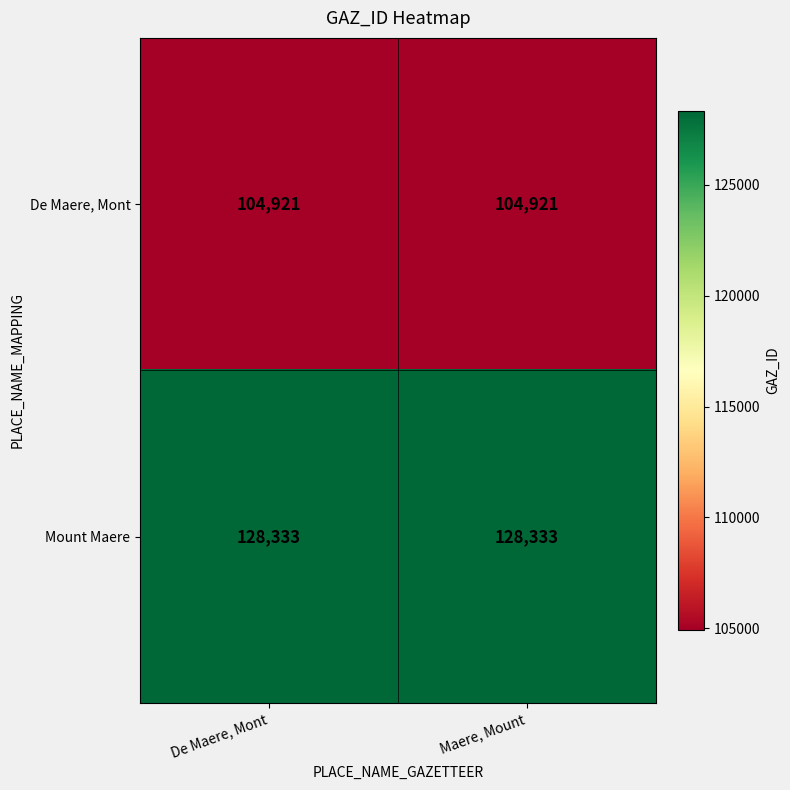

What is the minimum value shown in the chart?

104921